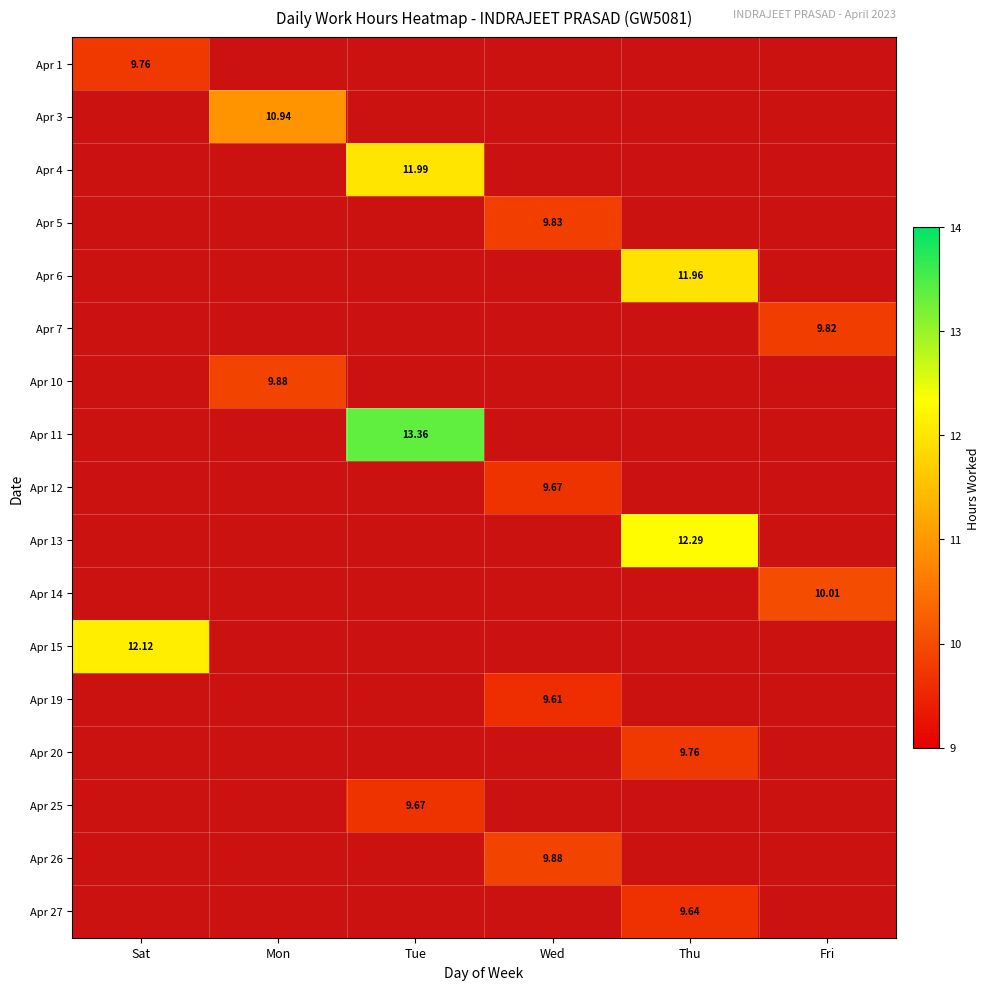

What is the greatest value displayed?

13.4